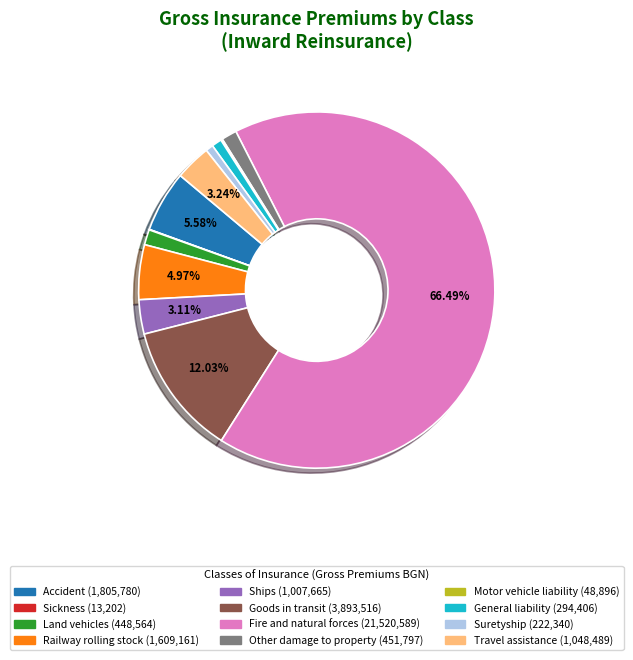

Is there any slice that represents more than half of the pie?

Yes